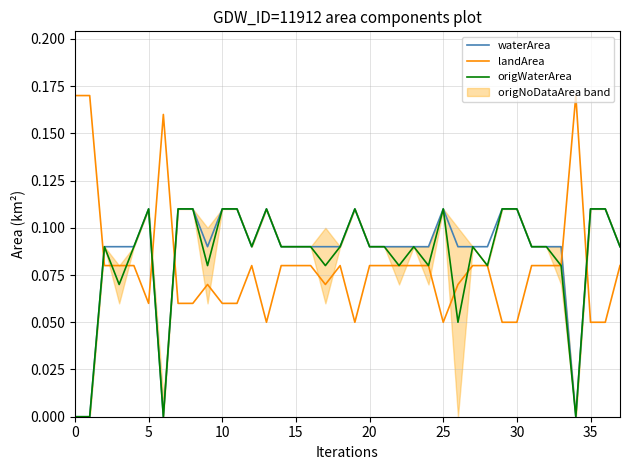

Count the number of categories in the chart.

38